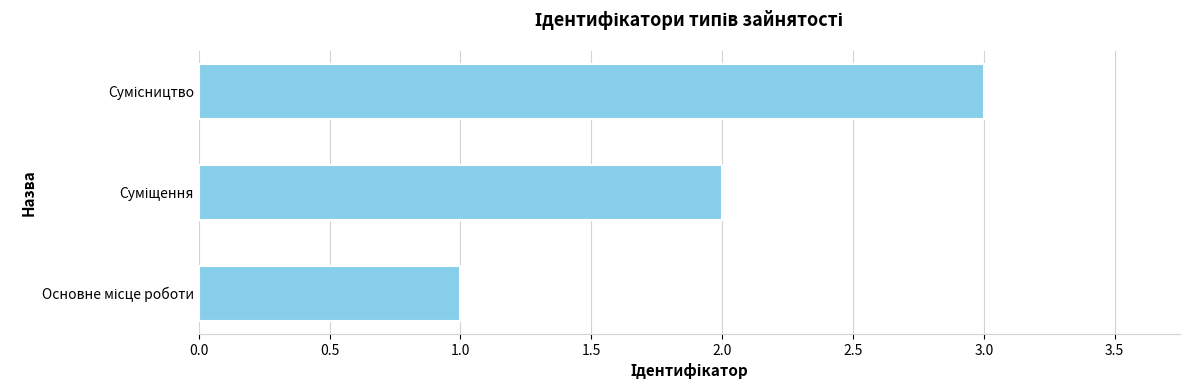

What is the maximum value shown in the chart?

3